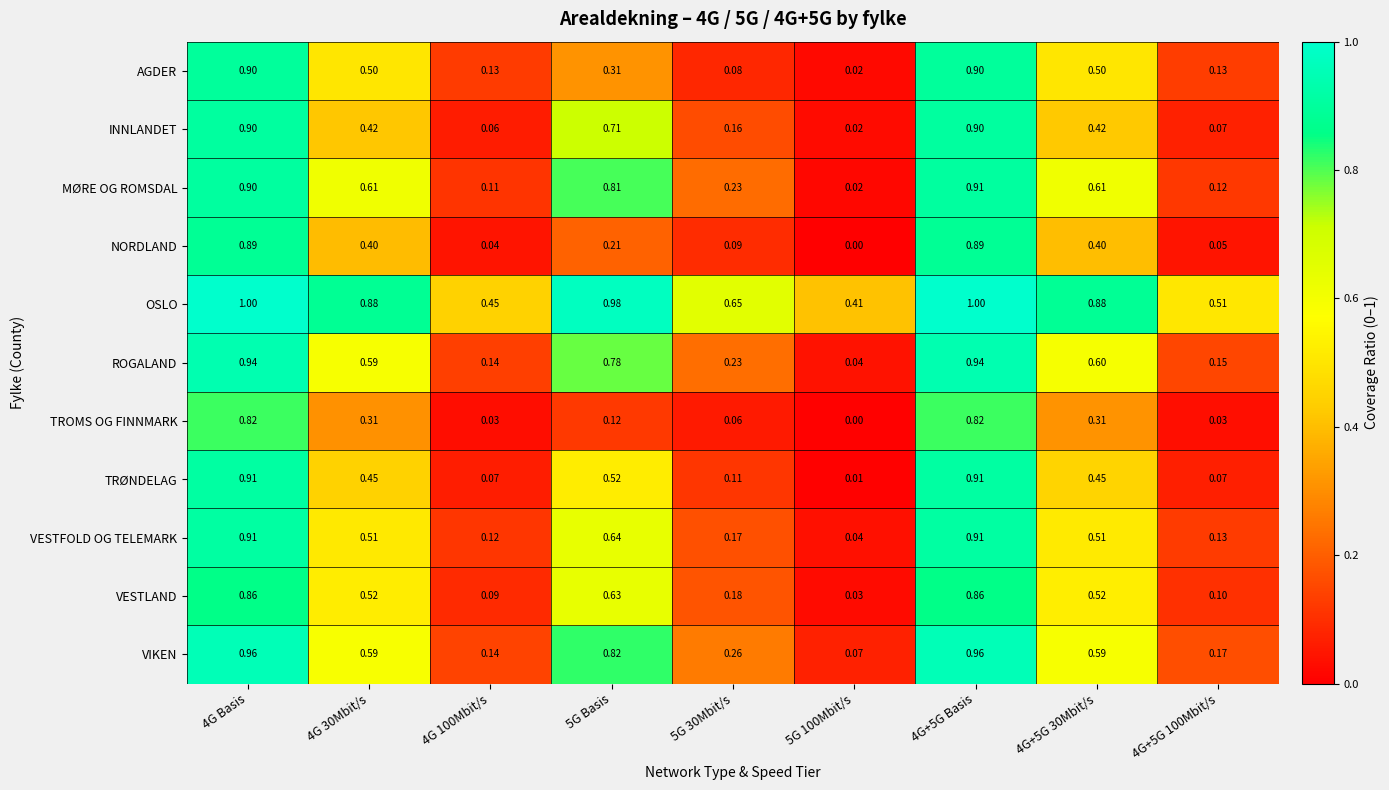

Which series has the largest total across all categories?

OSLO